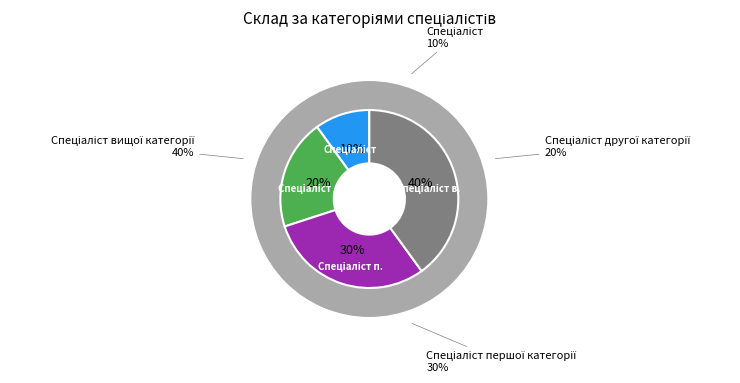

Is there a majority slice in this chart?

No